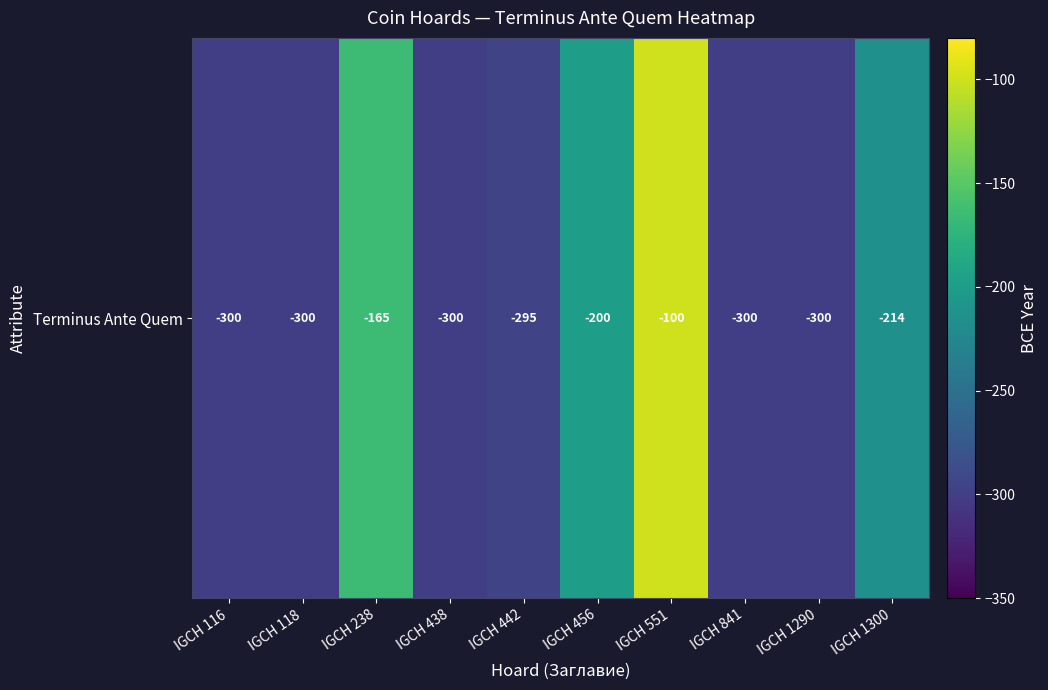

What is the approximate value at IGCH 116, to the nearest 10?

-300